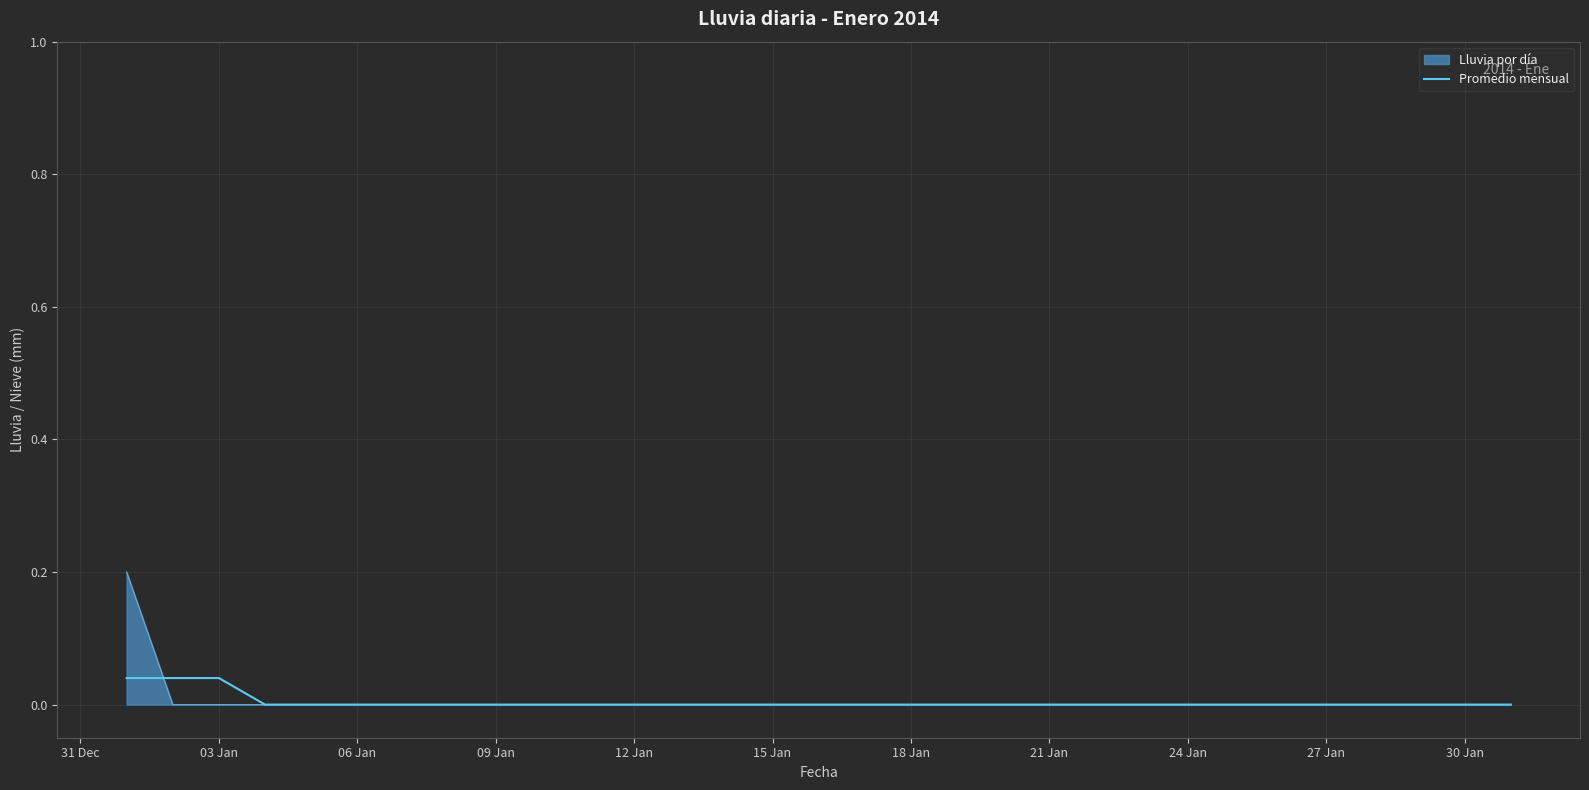

List the series in order of their peak value, highest first.

Lluvia por día, Promedio mensual